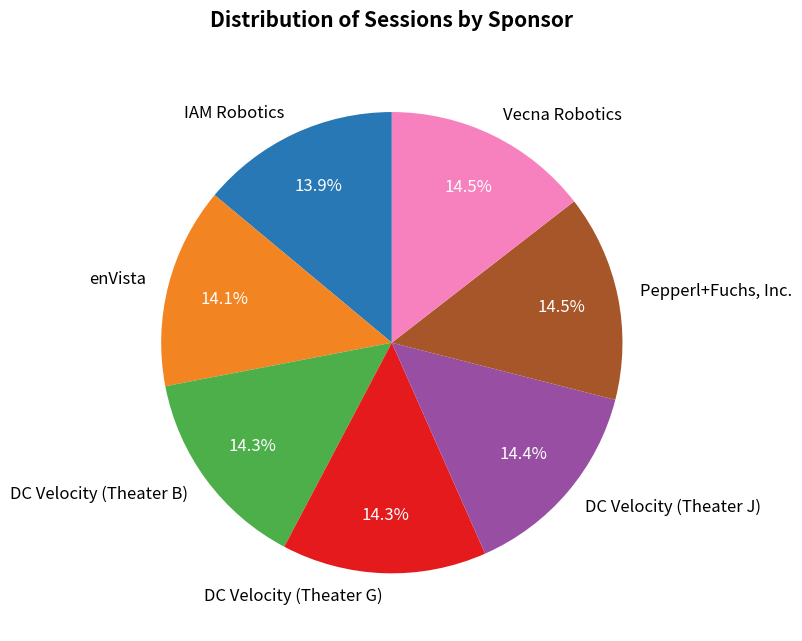

Count the number of slices in the pie.

7